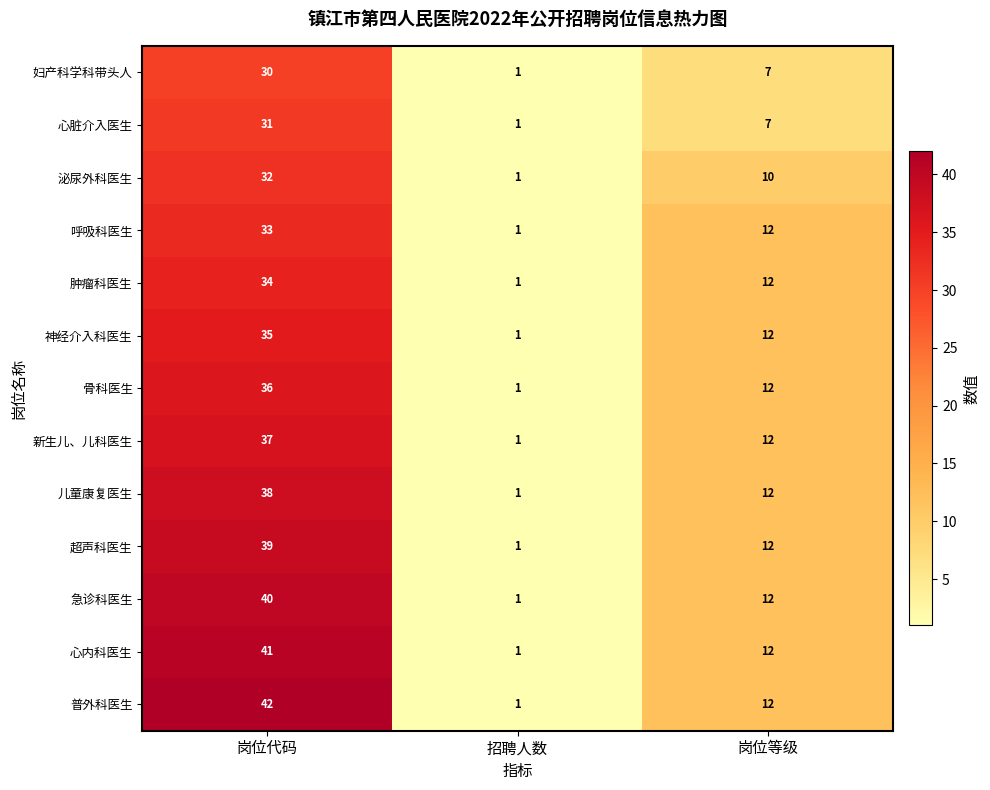

Which series has the largest total across all categories?

普外科医生